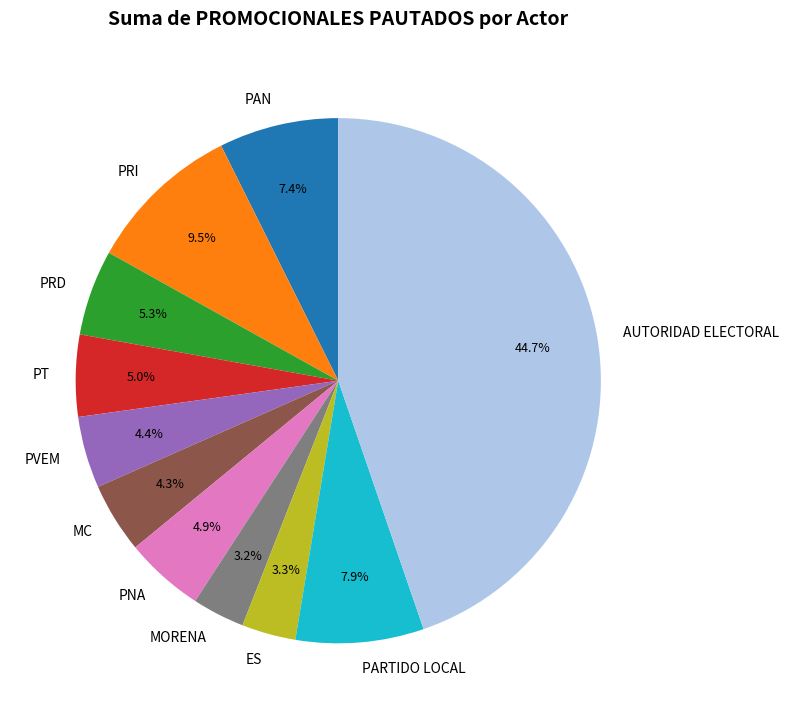

Count the number of slices in the pie.

11